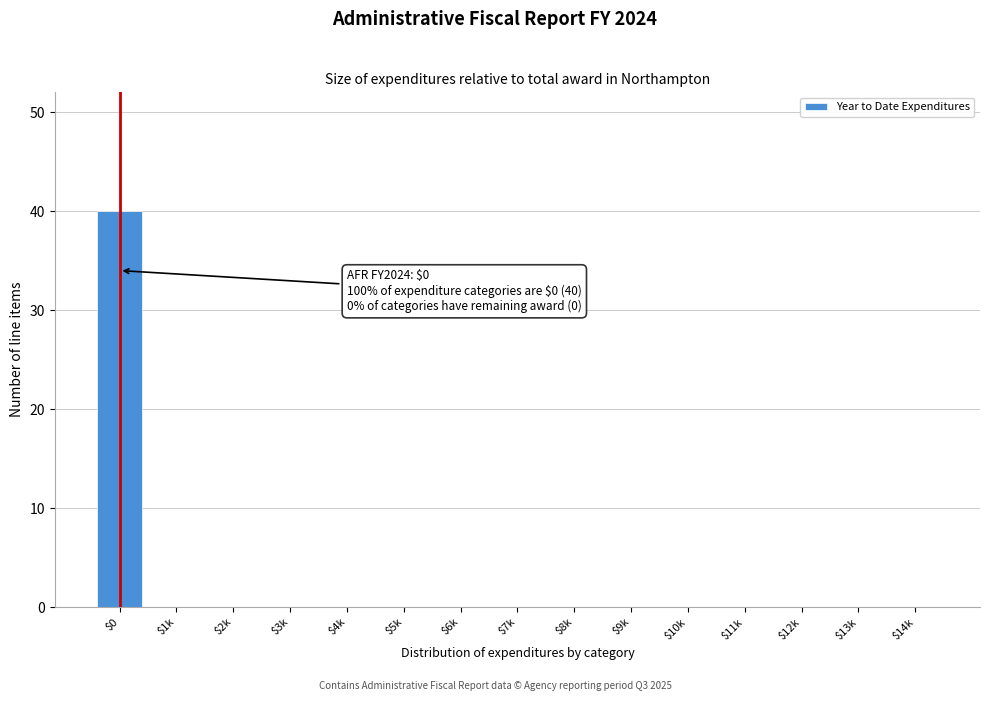

What is the sum of all values?

40